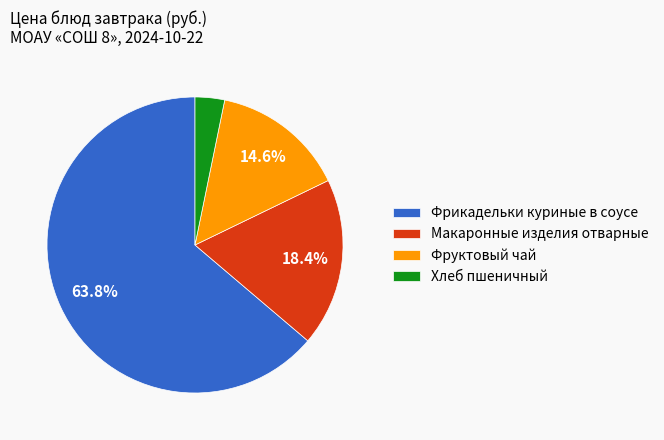

How many segments does this pie chart have?

4